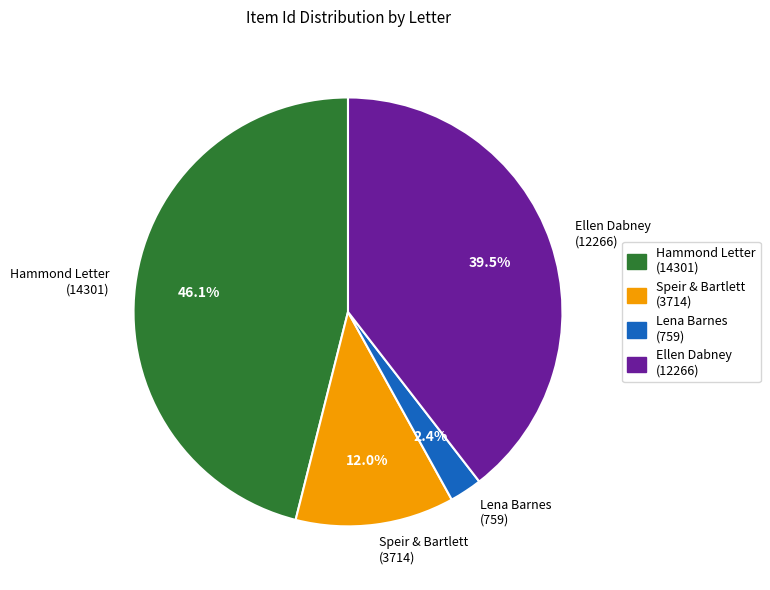

What is the ratio of the value at Speir & Bartlett (3714) to the value at Ellen Dabney (12266)?

0.3